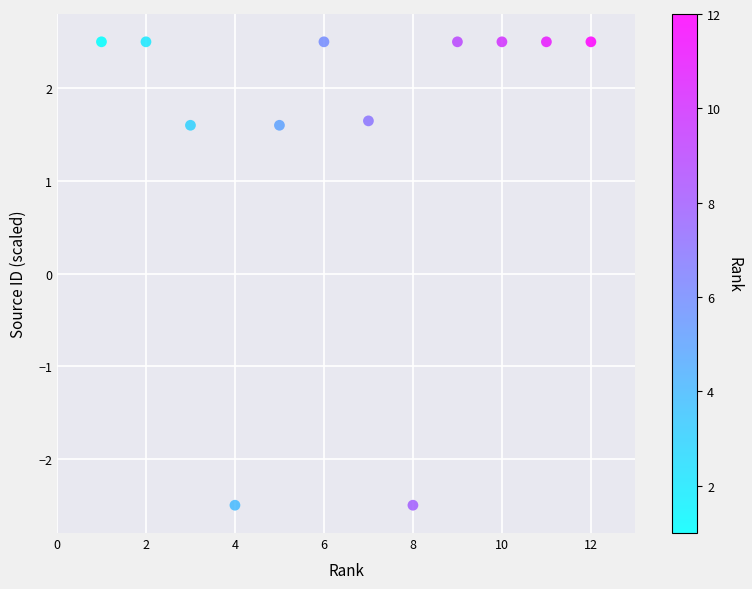

What is the average X value?

6.5